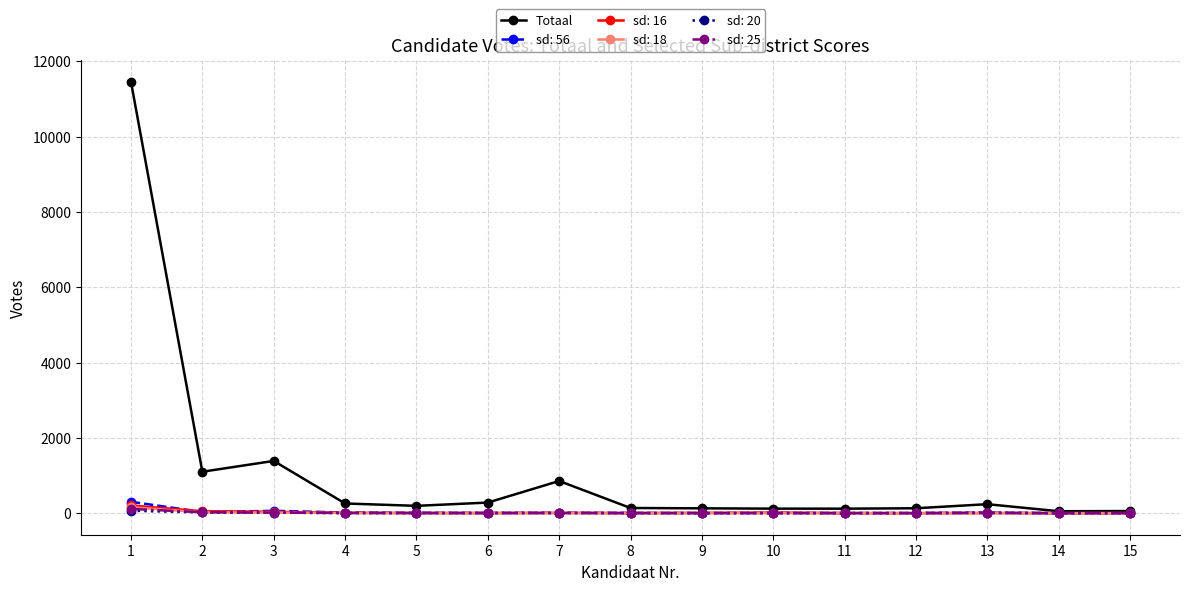

True or false: sd: 20 has more than 0 interior local peaks.

True